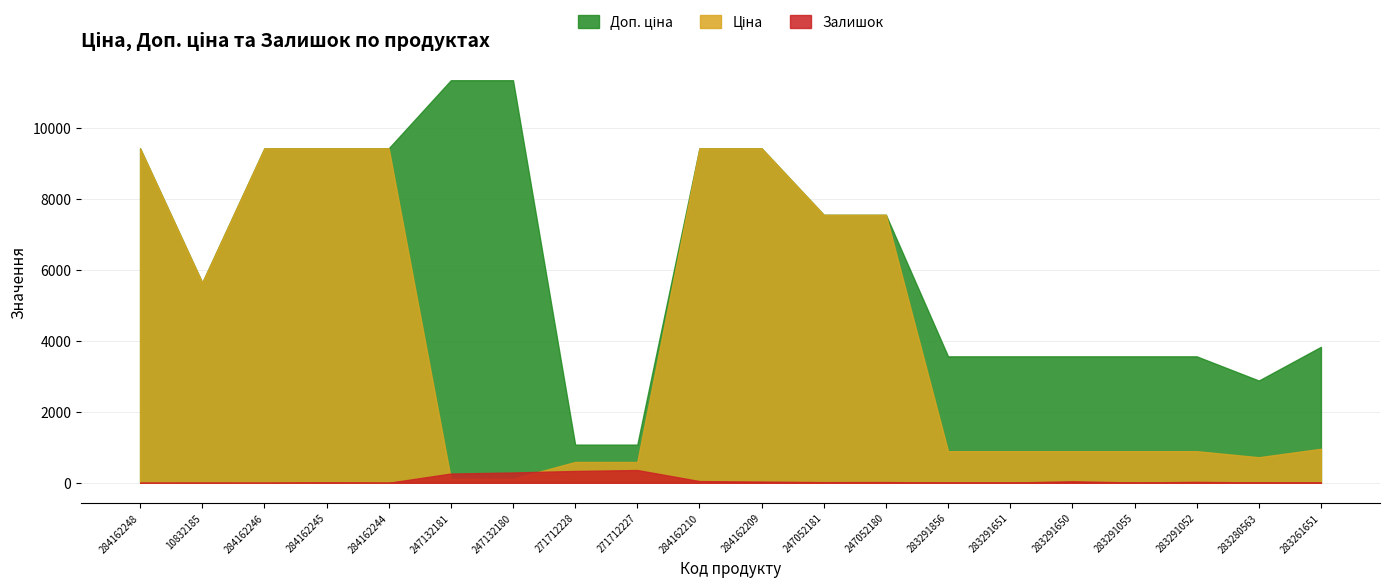

True or false: Доп. ціна and Залишок intersect in this chart.

False